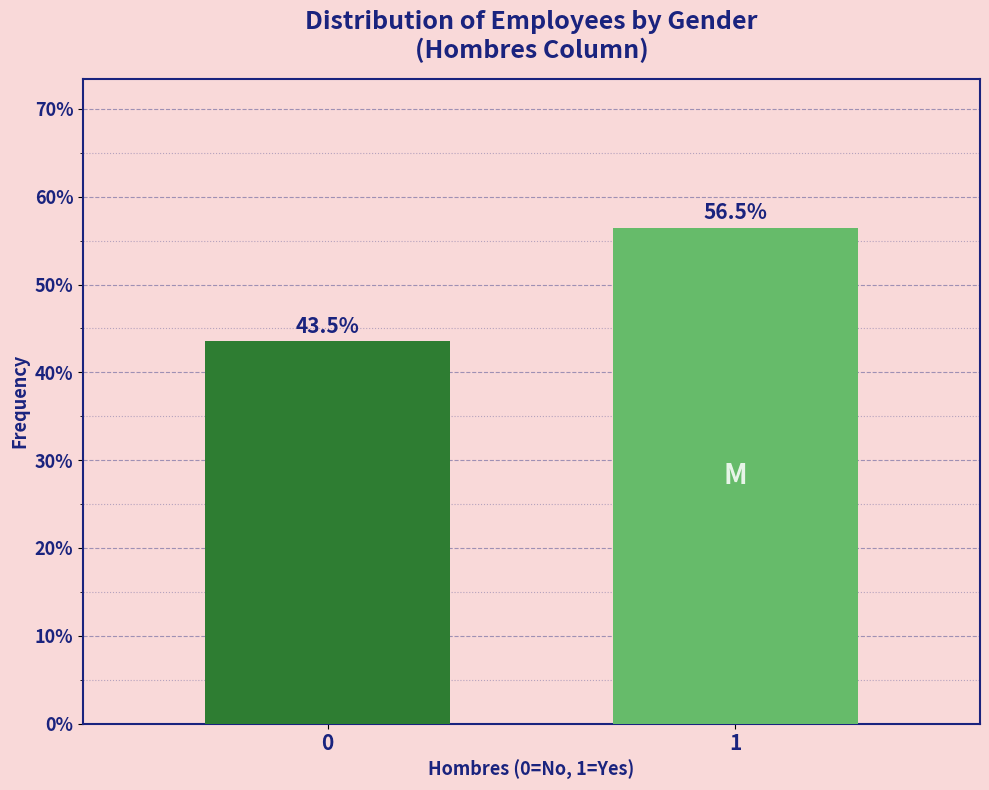

Reading right to left, list all the values displayed in this chart.

1=56.5	0=43.5